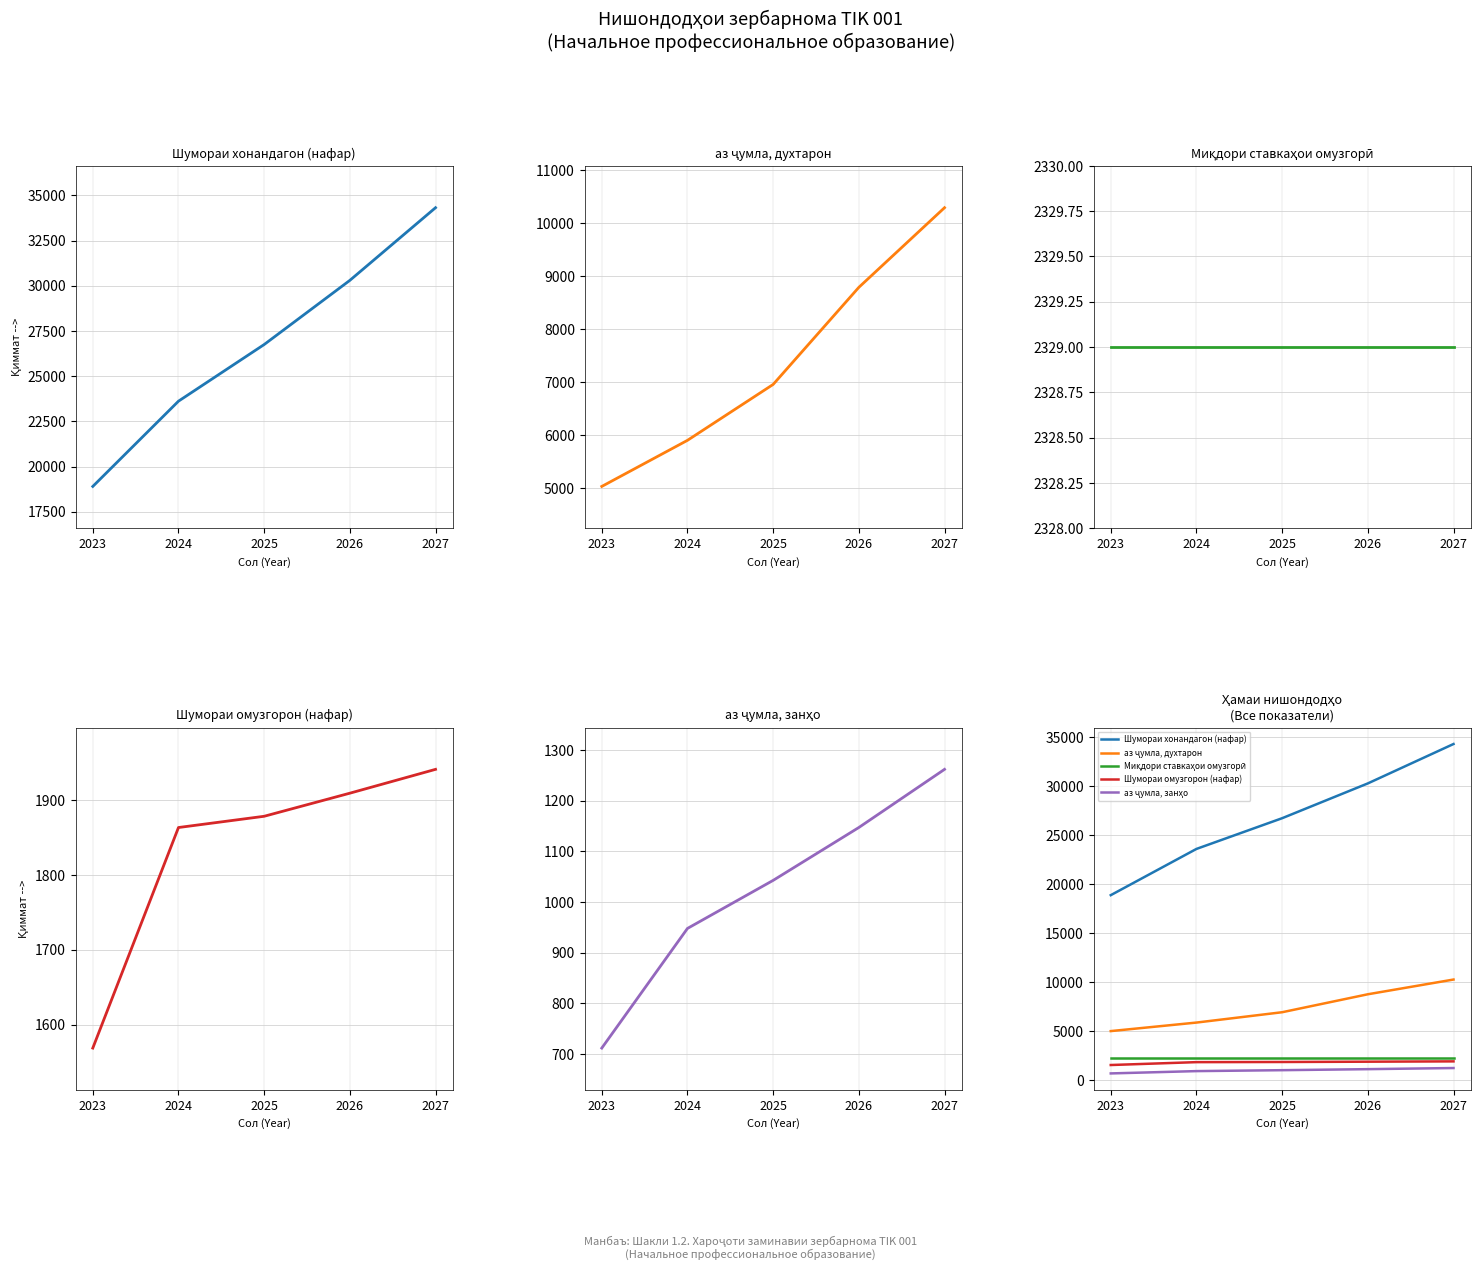

Reading right to left, list all the values displayed in this chart.

Шумораи хонандагон (нафар): 2027=34320.0	2026=30300.0	2025=26750.0	2024=23616.0	2023=18899.0
аз ҷумла, духтарон: 2027=10290.0	2026=8787.0	2025=6955.0	2024=5900.0	2023=5030.0
Миқдори ставкаҳои омузгорӣ: 2027=2329.0	2026=2329.0	2025=2329.0	2024=2329.0	2023=2329.0
Шумораи омузгорон (нафар): 2027=1940.8	2026=1909.0	2025=1878.2	2024=1863.2	2023=1569.0
аз ҷумла, занҳо: 2027=1261.8	2026=1147.1	2025=1042.8	2024=948.0	2023=712.0